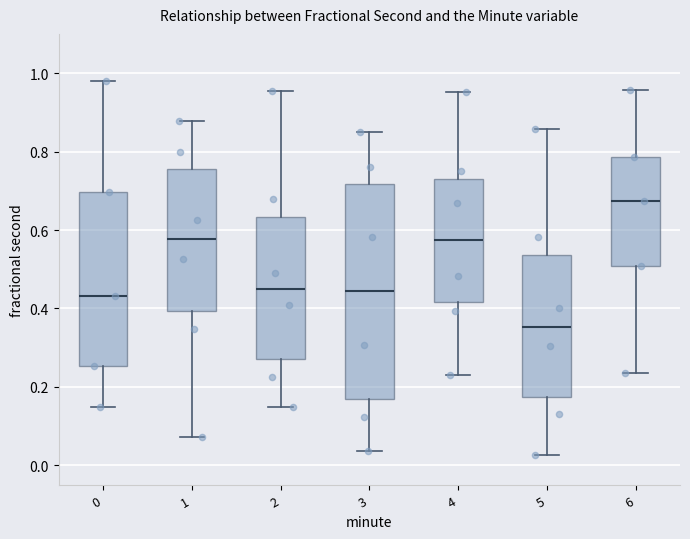

Comparing the boxes themselves (not the whiskers), which one is the tallest?

3